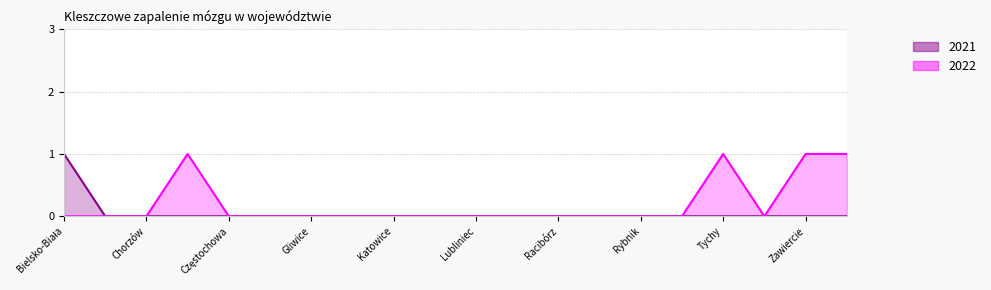

Which series has the largest total across all categories?

2022